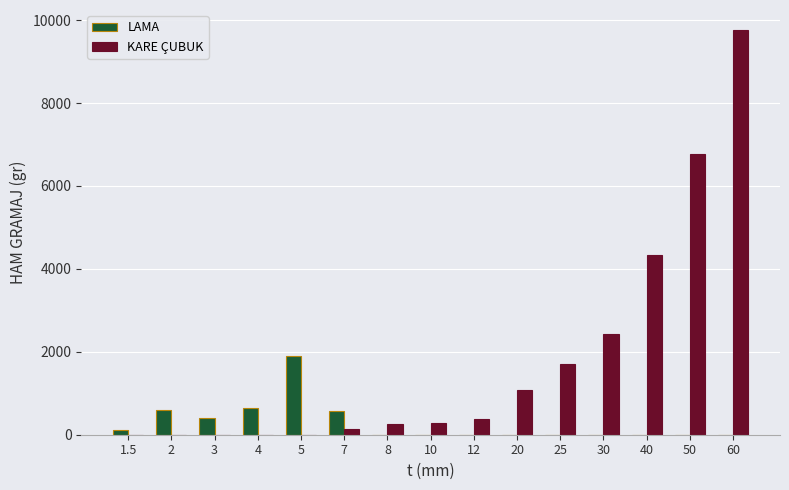

At which label is KARE ÇUBUK closest to 4878?

40